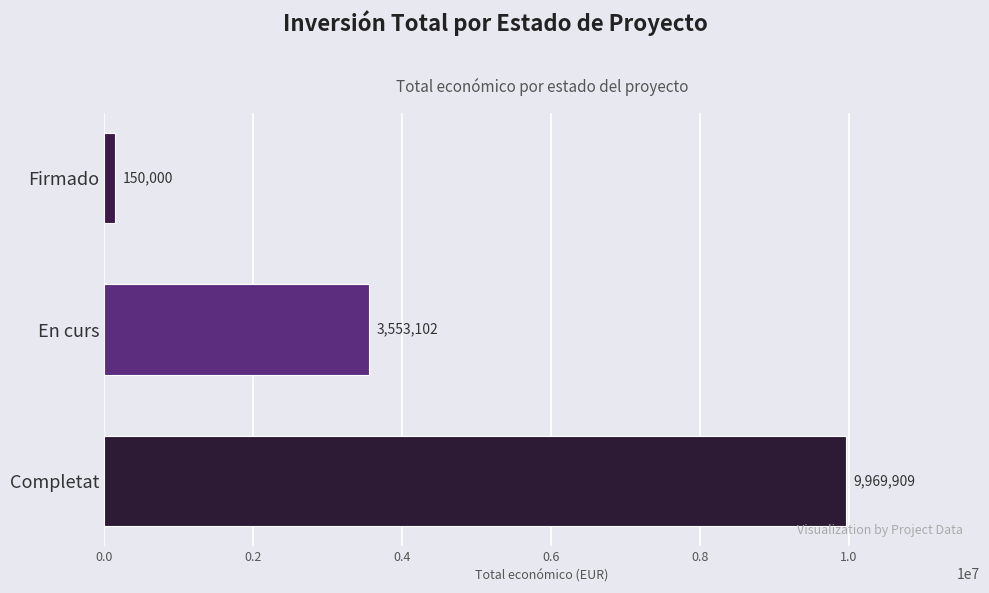

The chart shows a value of 3553102 at En curs. True or false?

True